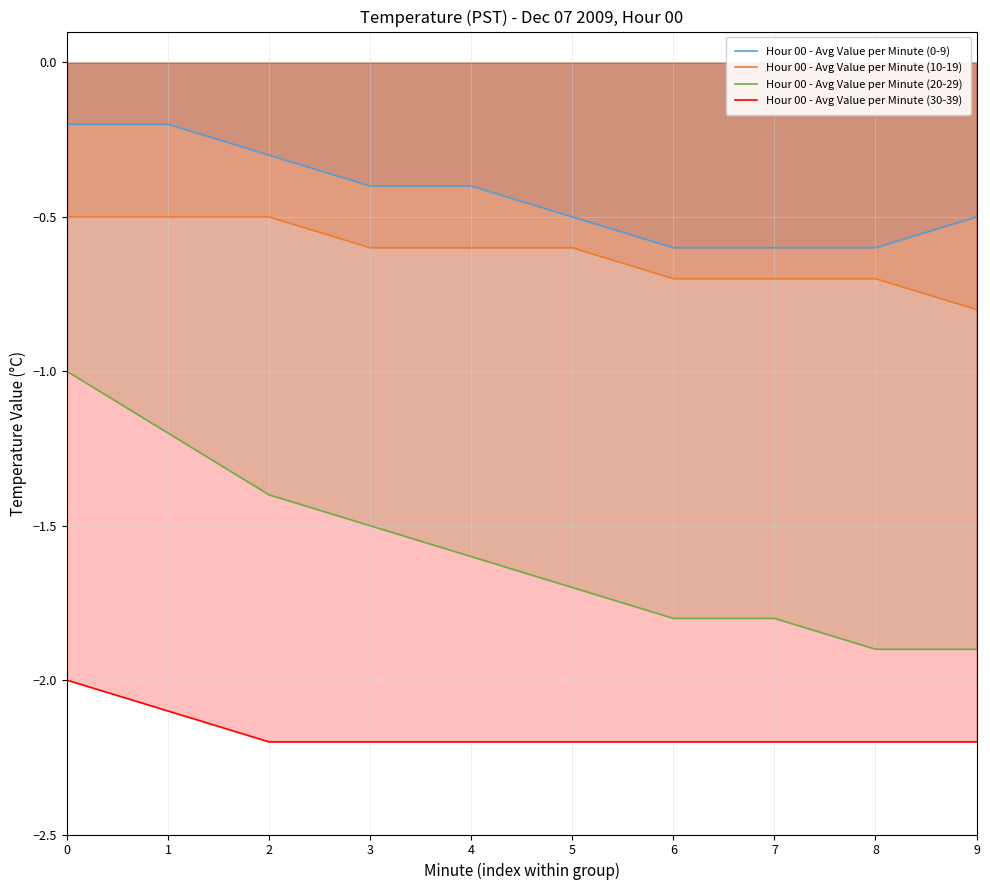

True or false: Hour 00 - Avg Value per Minute (20-29) has more than 1 interior local peaks.

False